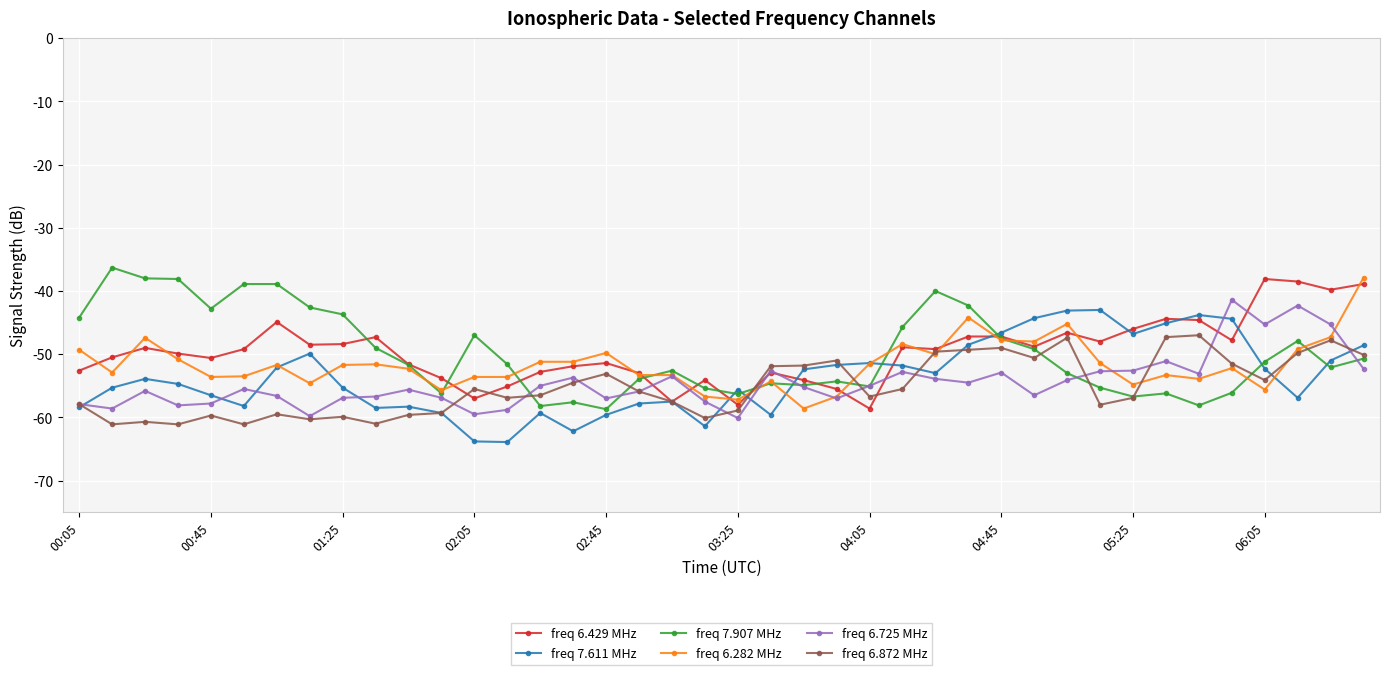

Which series has the widest spread of values?

freq 7.907 MHz